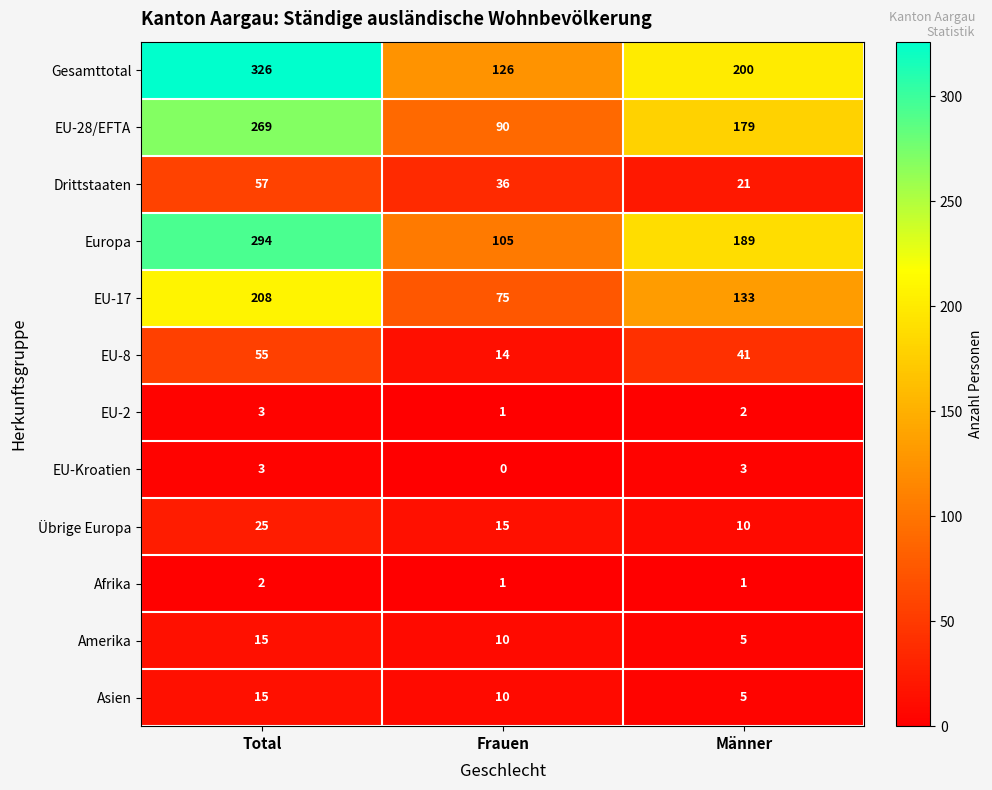

What is the spread (max minus min) of values at Frauen?

126